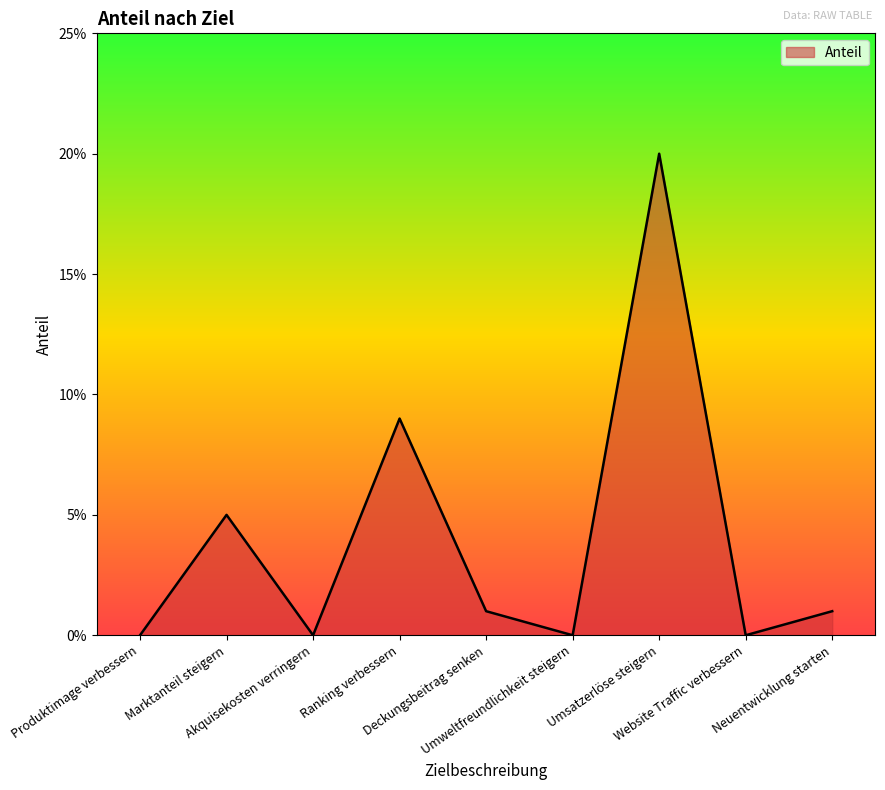

Reading right to left, list all the values displayed in this chart.

Neuentwicklung starten=1	Website Traffic verbessern=0	Umsatzerlöse steigern=20	Umweltfreundlichkeit steigern=0	Deckungsbeitrag senken=1	Ranking verbessern=9	Akquisekosten verringern=0	Marktanteil steigern=5	Produktimage verbessern=0